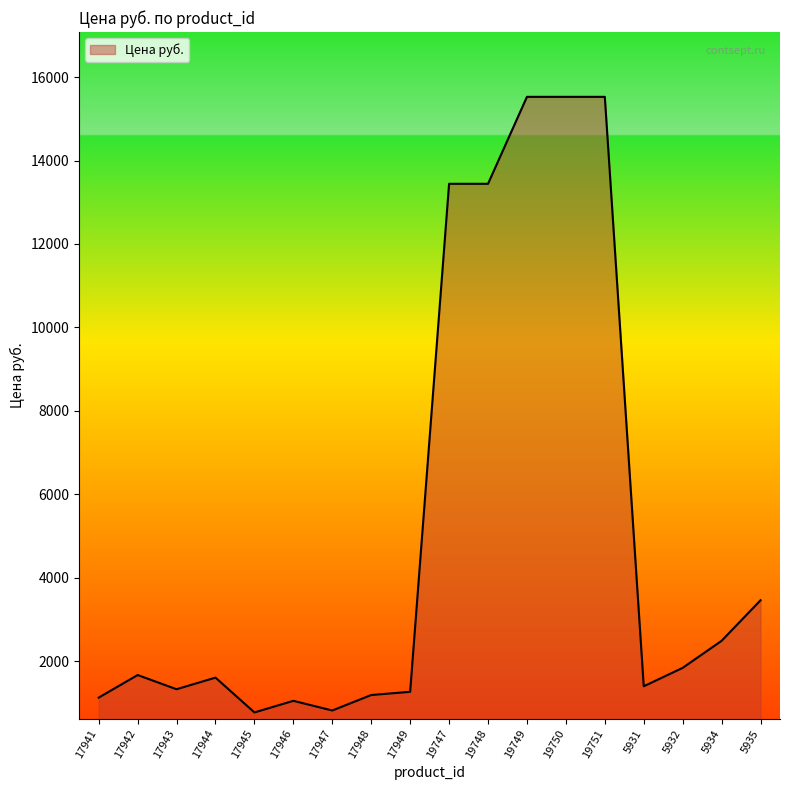

Between 17946 and 17943, which is larger?

17943